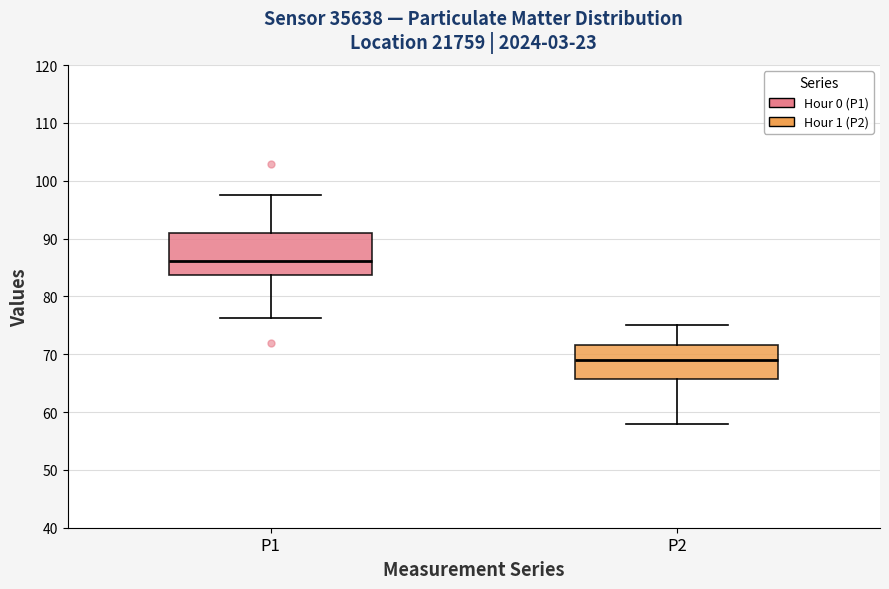

Comparing the boxes themselves (not the whiskers), which one is the tallest?

P1